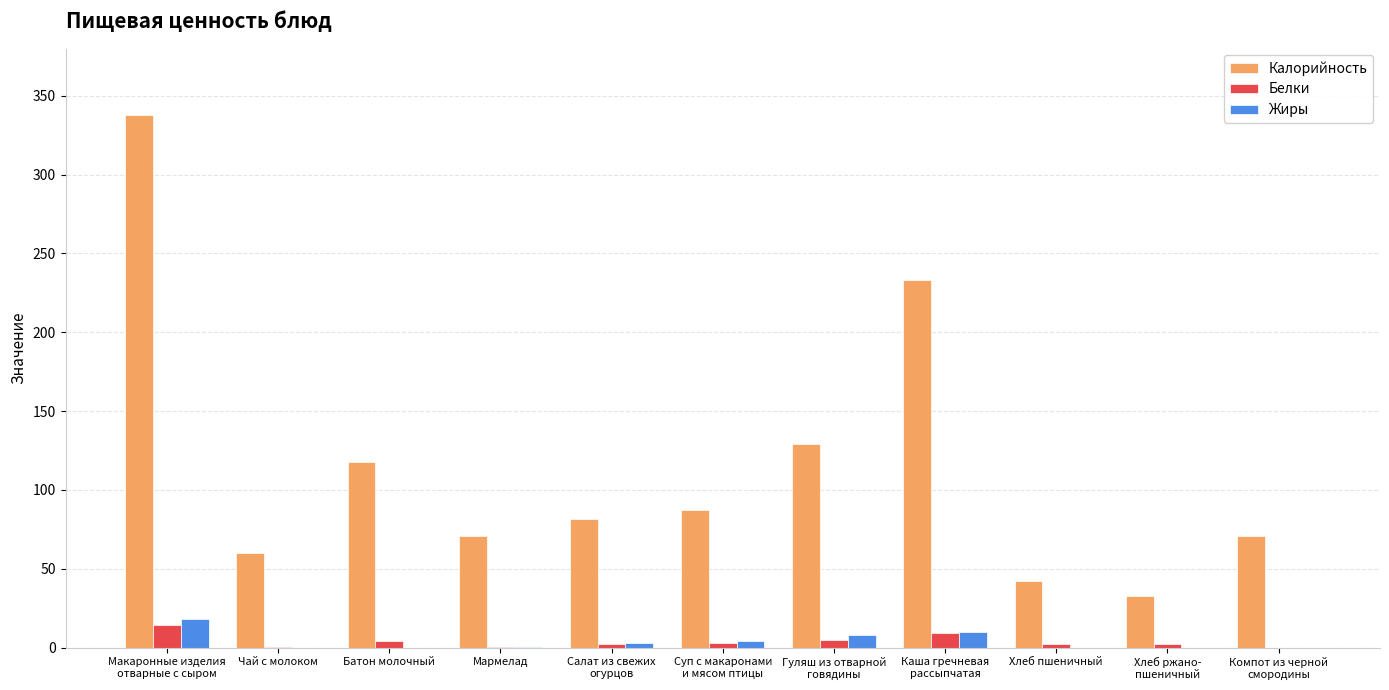

How many series are shown in this chart?

3